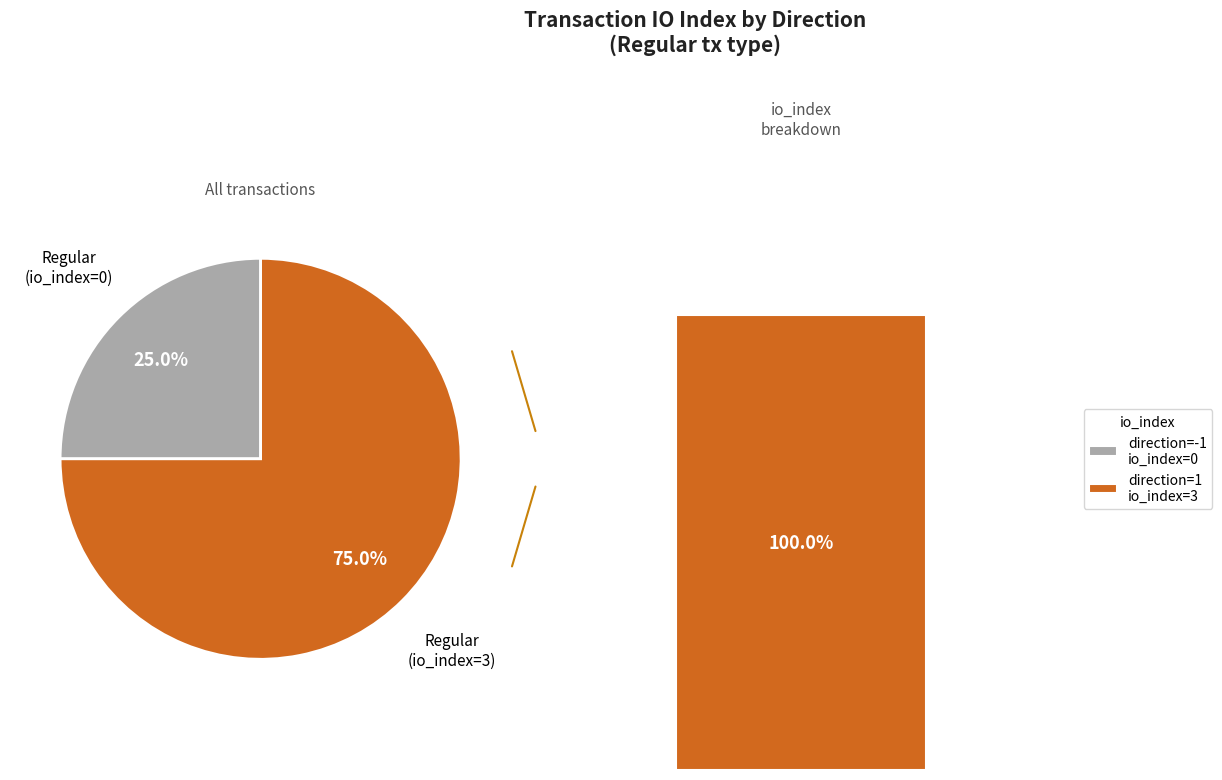

Combined, what portion of the pie is tx_type: Regular (direction 1) and tx_type: Regular (direction -1)?

100.0%